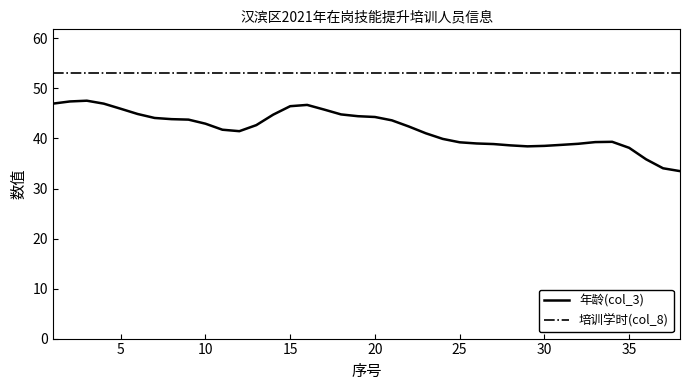

List the series in order of their overall mean, highest first.

培训学时(col_8), 年龄(col_3)